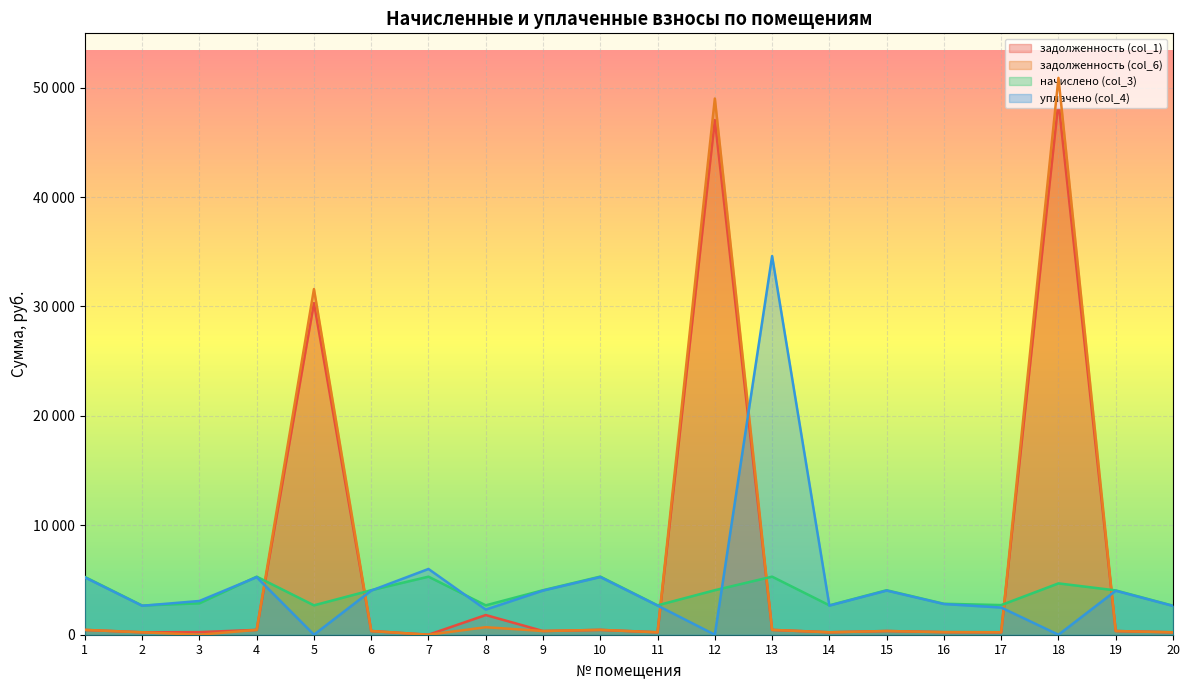

How many categories are shown in the chart?

20